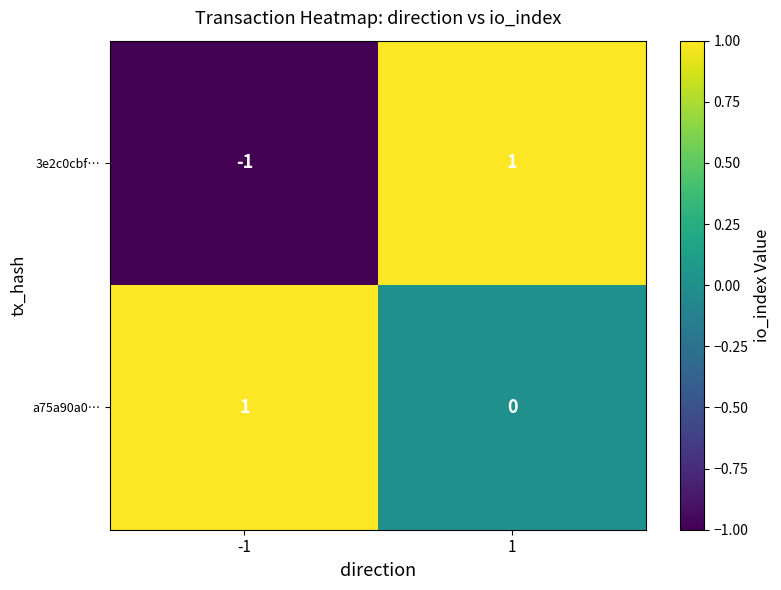

Between -1 and 1, which series saw the biggest shift?

3e2c0cbf…